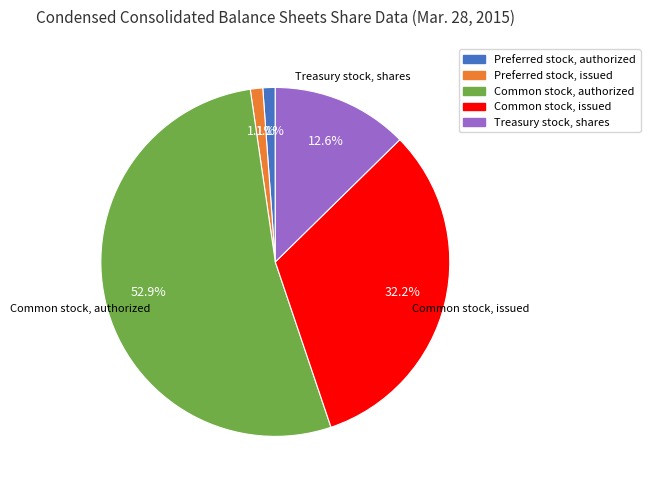

How much of the chart is everything except Treasury stock, shares?

87.4%